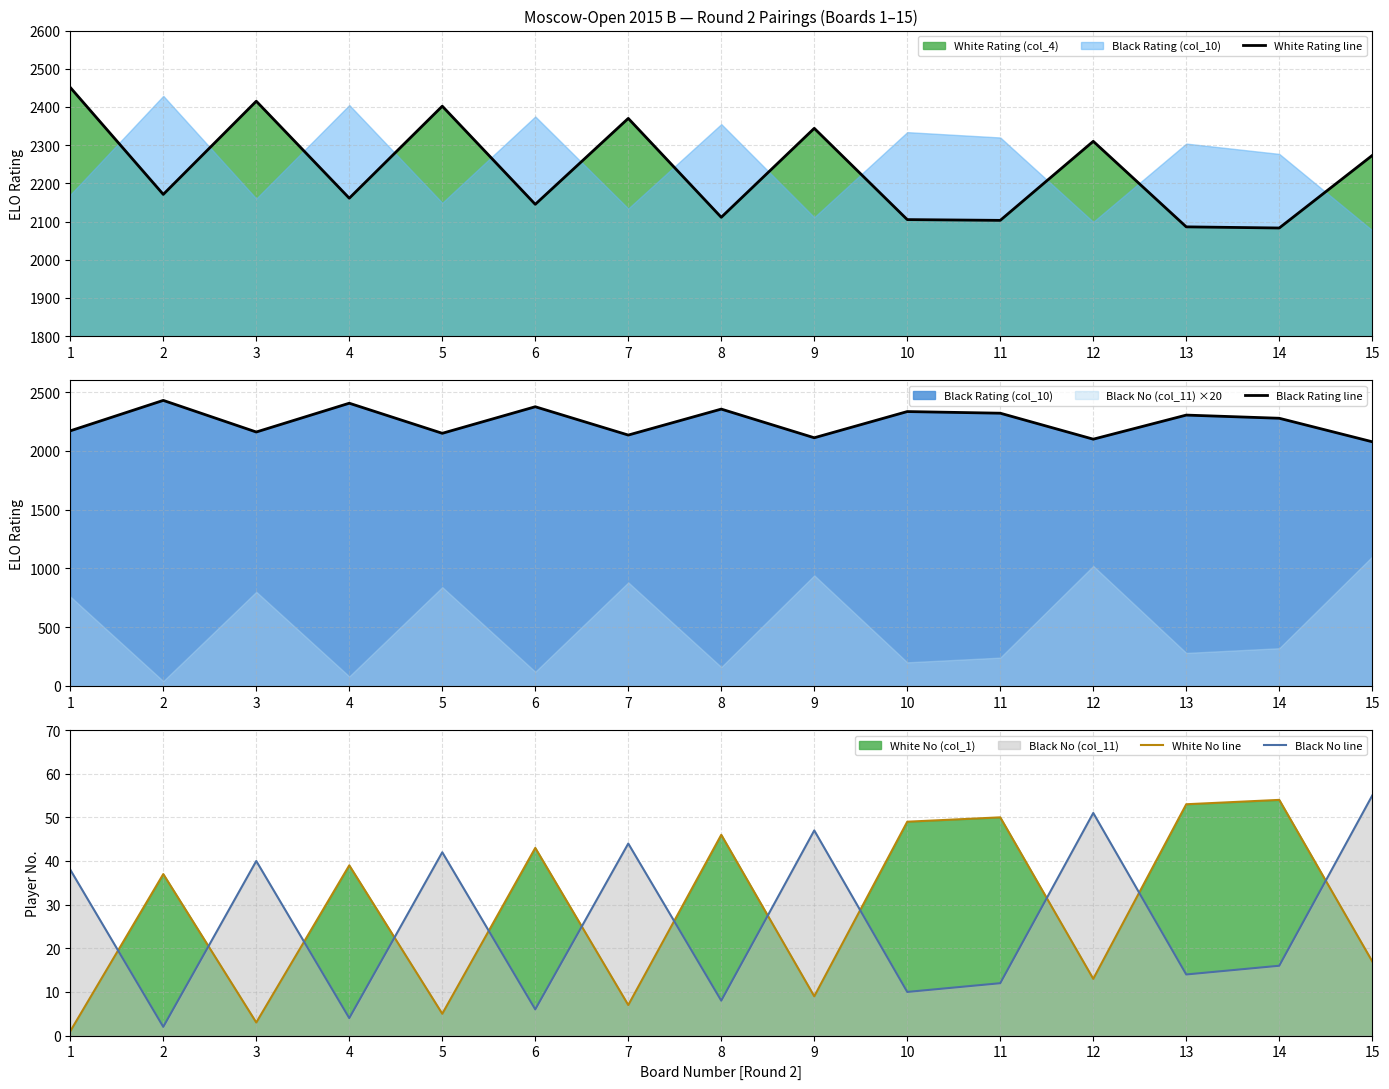

At how many categories does at least one series exceed 1777?

15